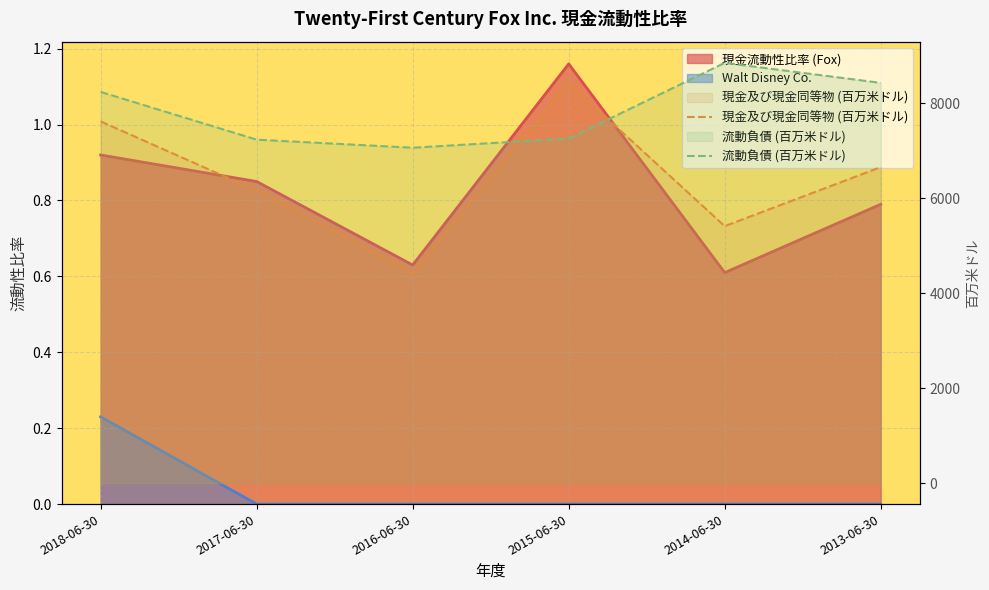

Between 2018-06-30 and 2013-06-30, which series saw the biggest shift?

現金及び現金同等物 (百万米ドル)